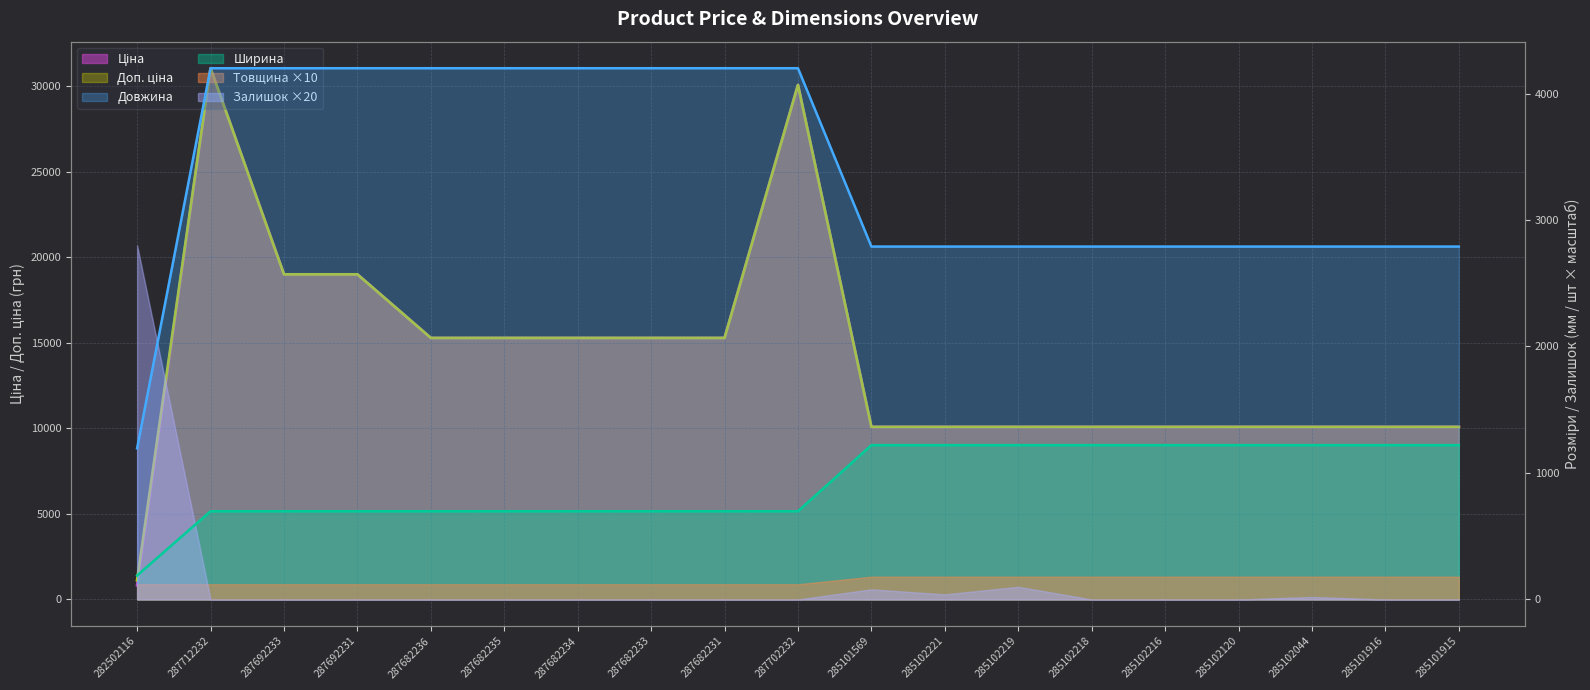

Which series has the largest total across all categories?

Доп. ціна